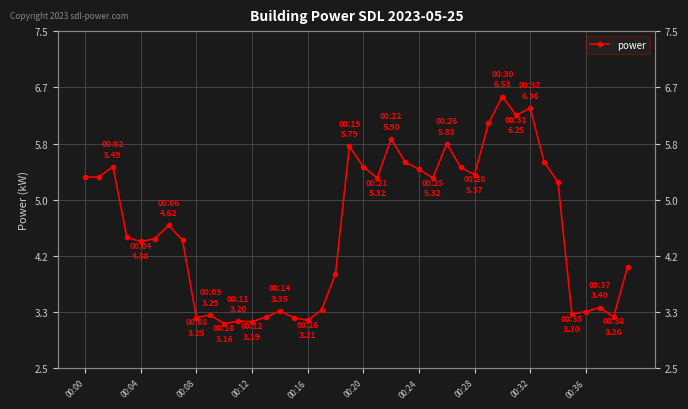

What is the ratio of the value at 34 to the value at 16?

1.6